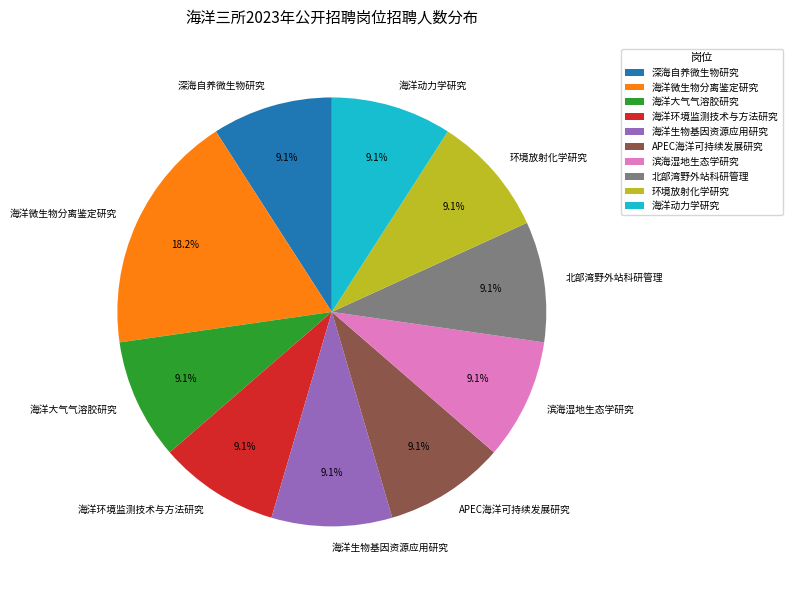

Approximately how many times larger is the value at 环境放射化学研究 compared to 滨海湿地生态学研究?

1.0